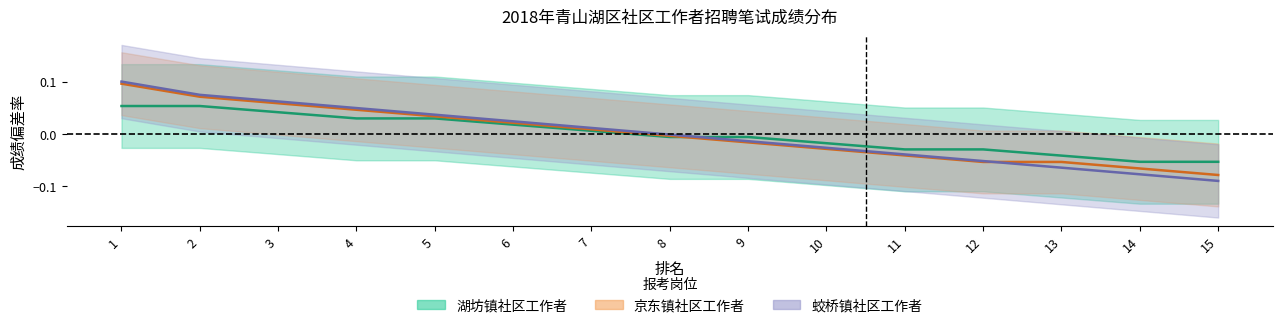

Reading left to right, transcribe all the data shown in this chart.

湖坊镇社区工作者: 0.1	0.1	0.0	0.0	0.0	0.0	0.0	-0.0	-0.0	-0.0	-0.0	-0.0	-0.0	-0.1	-0.1
京东镇社区工作者: 0.1	0.1	0.1	0.0	0.0	0.0	0.0	-0.0	-0.0	-0.0	-0.0	-0.1	-0.1	-0.1	-0.1
蛟桥镇社区工作者: 0.1	0.1	0.1	0.0	0.0	0.0	0.0	-0.0	-0.0	-0.0	-0.0	-0.1	-0.1	-0.1	-0.1